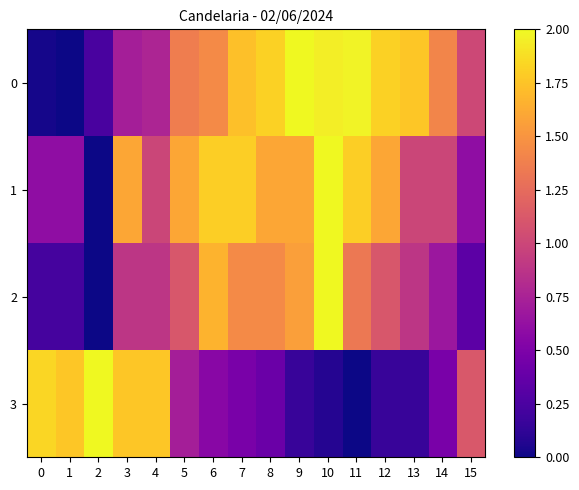

Reading left to right, transcribe all the data shown in this chart.

0: 0=0.0	1=0.0	2=0.2	3=0.7	4=0.8	5=1.4	6=1.4	7=1.7	8=1.8	9=2.0	10=1.9	11=2.0	12=1.8	13=1.8	14=1.4	15=1.0
1: 0=0.6	1=0.6	2=0.0	3=1.6	4=1.0	5=1.6	6=1.8	7=1.8	8=1.6	9=1.6	10=2.0	11=1.8	12=1.6	13=1.0	14=1.0	15=0.6
2: 0=0.2	1=0.2	2=0.0	3=0.9	4=0.9	5=1.1	6=1.7	7=1.4	8=1.4	9=1.6	10=2.0	11=1.3	12=1.1	13=0.9	14=0.7	15=0.3
3: 0=1.8	1=1.8	2=2.0	3=1.8	4=1.8	5=0.7	6=0.6	7=0.5	8=0.4	9=0.2	10=0.1	11=0.0	12=0.2	13=0.2	14=0.5	15=1.1